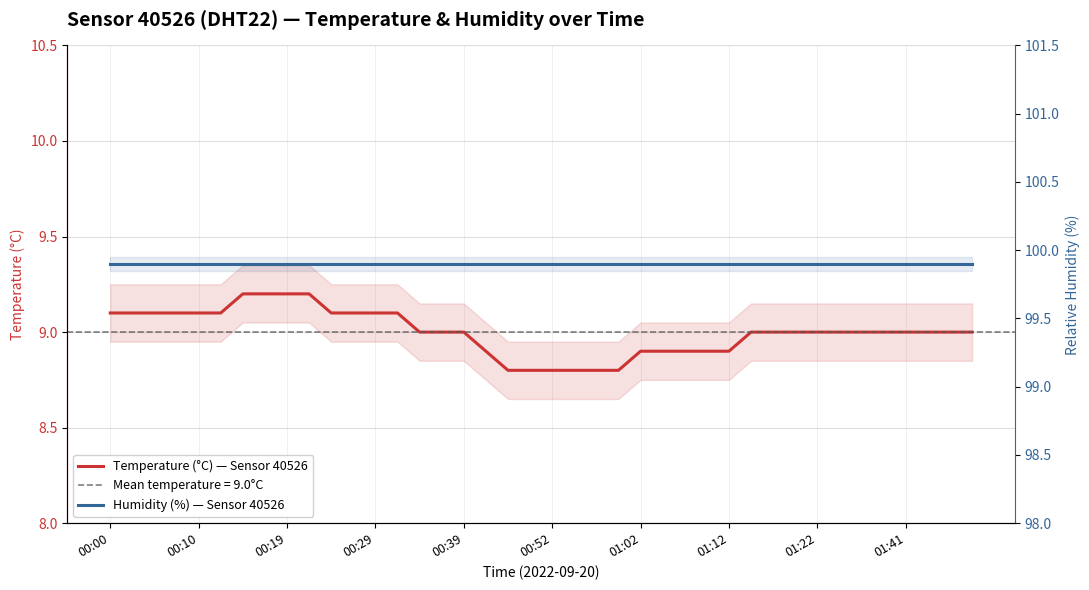

What is the spread (max minus min) of values at 00:39?

90.9